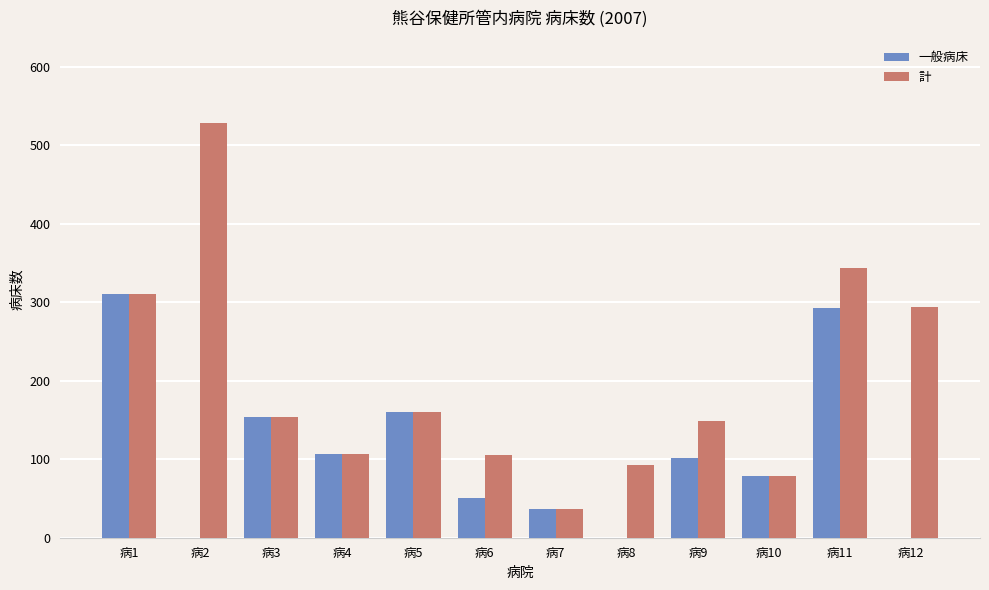

What is the maximum value shown in the chart?

528